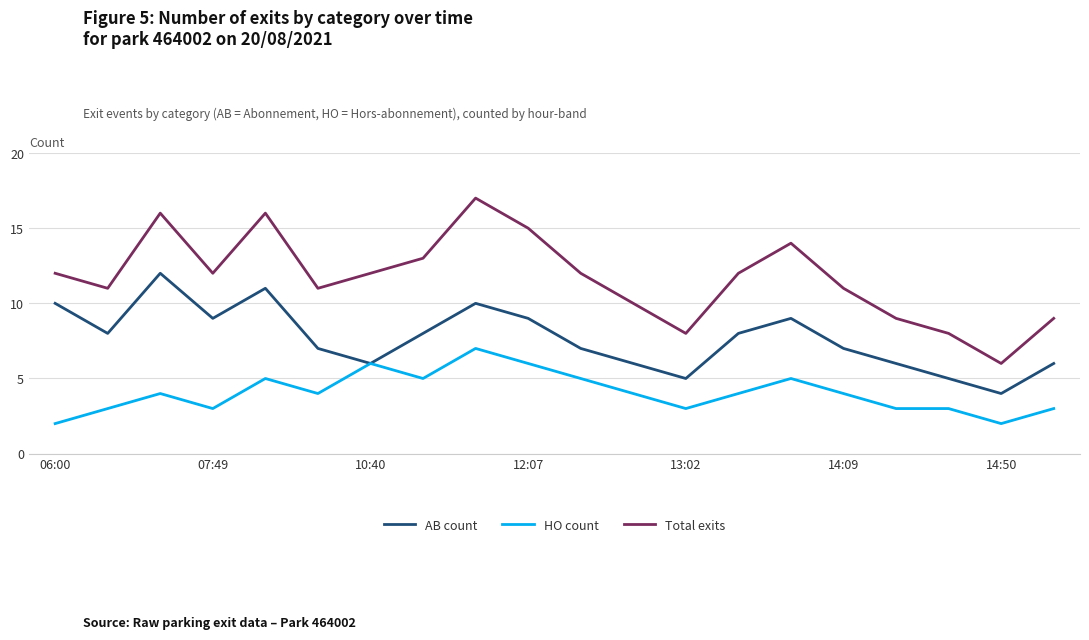

True or false: Total exits and HO count cross at least once.

False